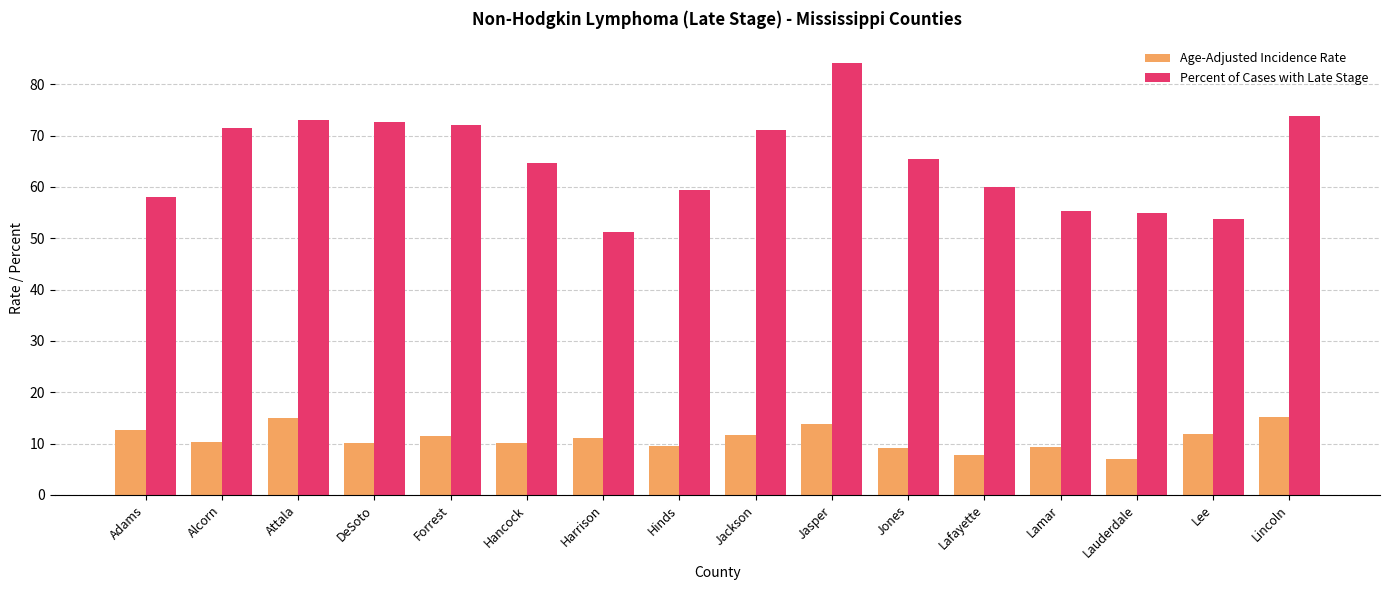

What is the value of the Age-Adjusted Incidence Rate bar at the 12th from the left?

7.8